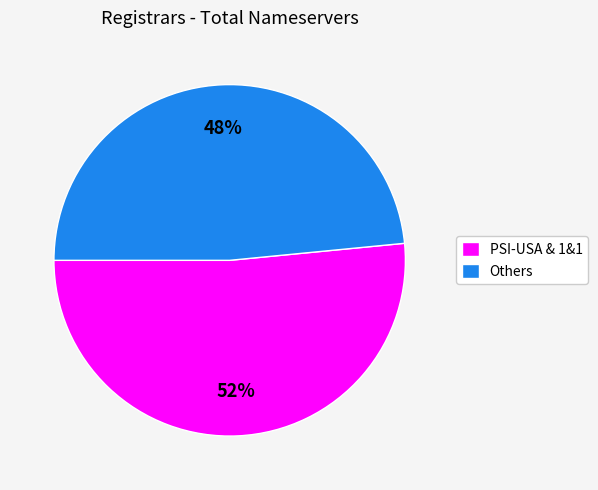

Which category has the biggest portion of the pie?

PSI-USA & 1&1